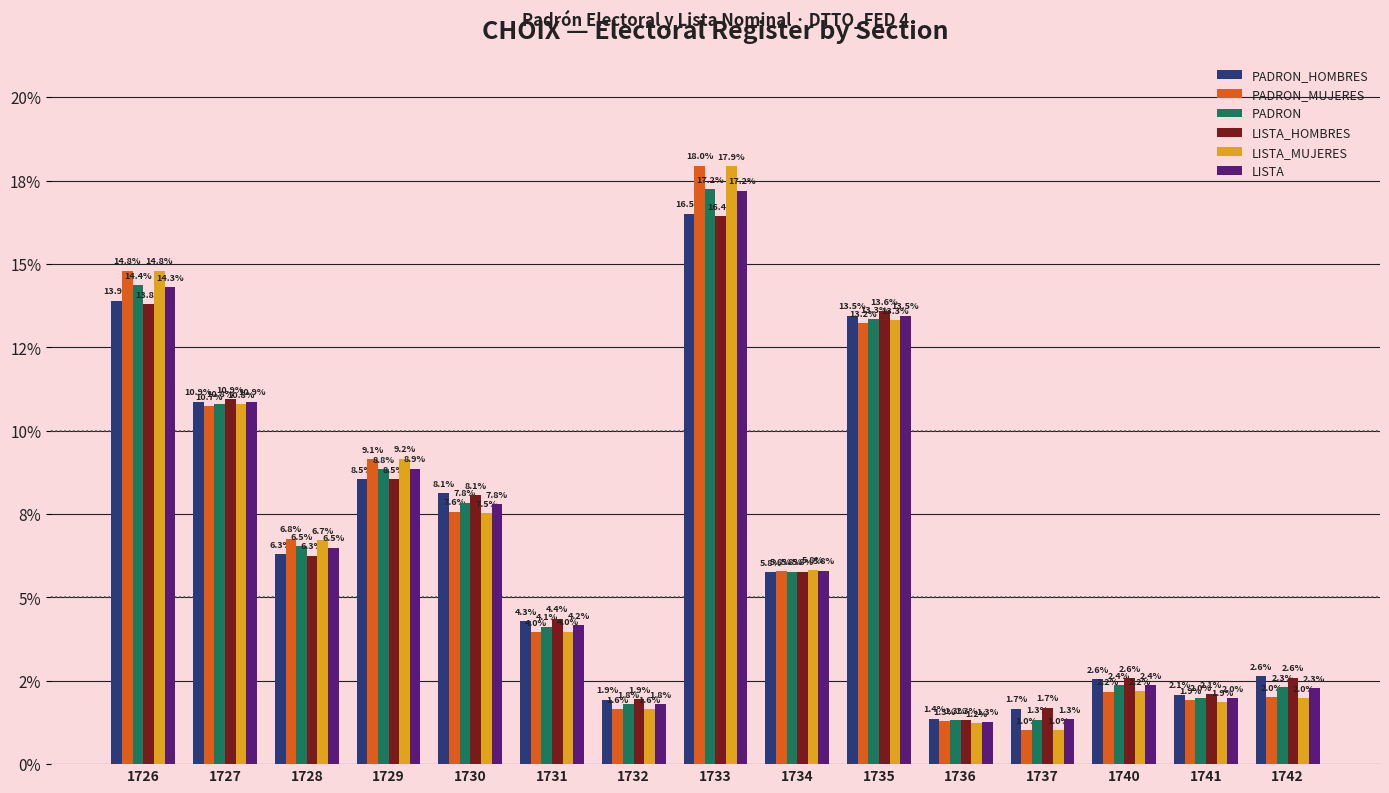

Read the PADRON_MUJERES value at 1734.

5.8